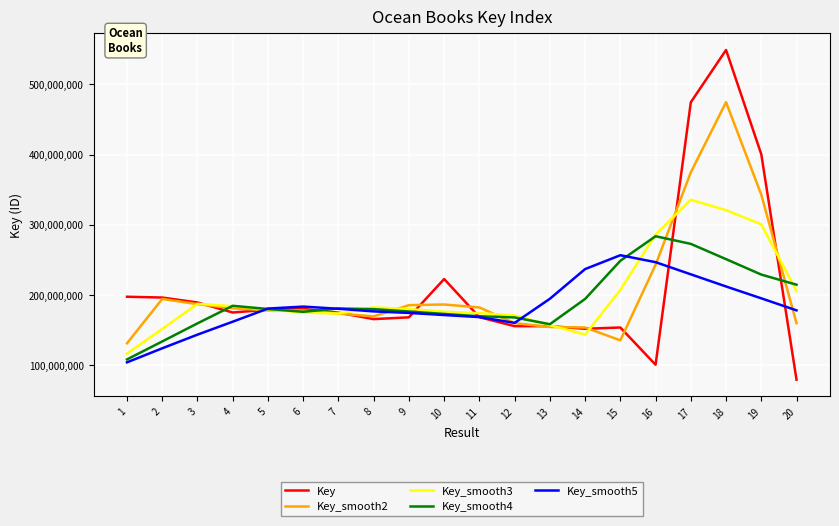

What is the total value across all series at 5?

897944002.8